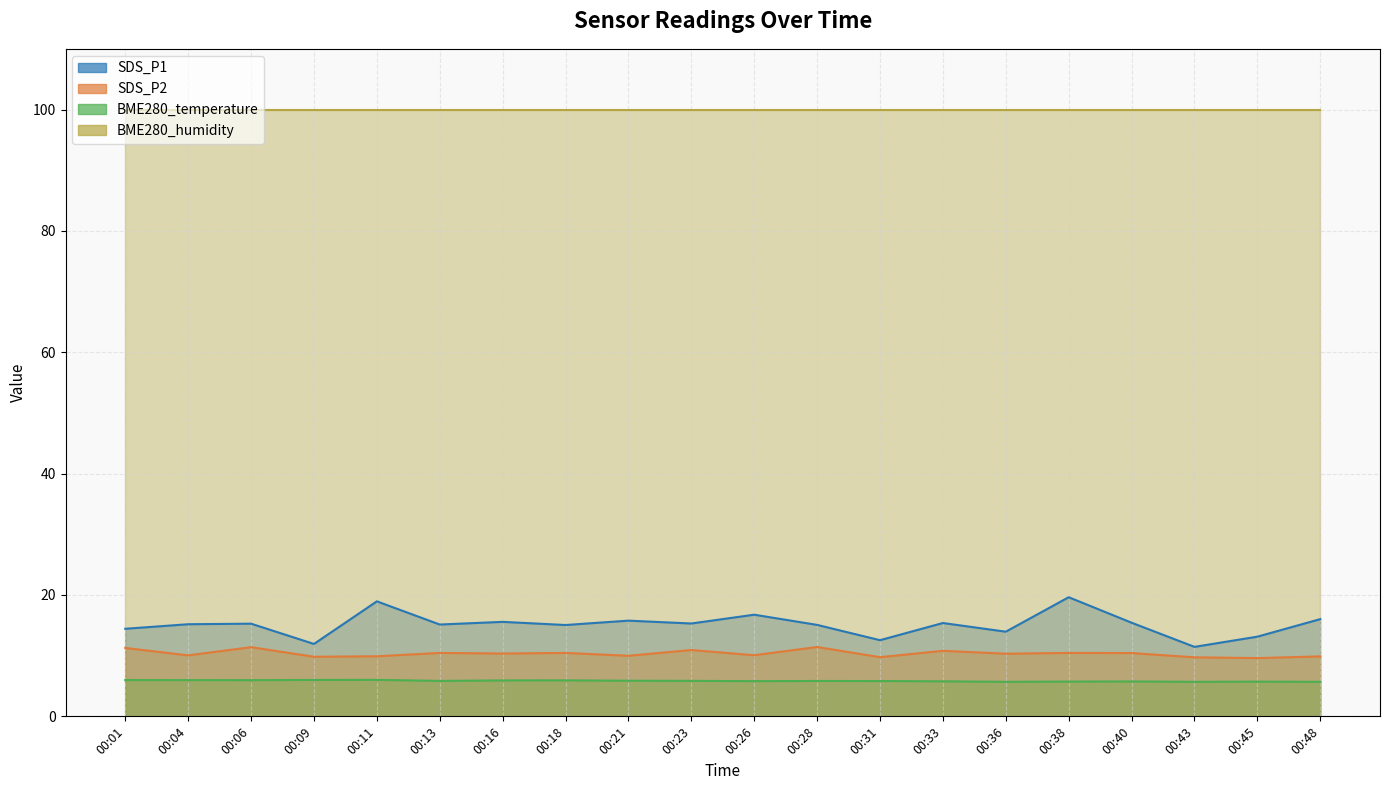

What value does the SDS_P1 series have at 00:13?

15.1